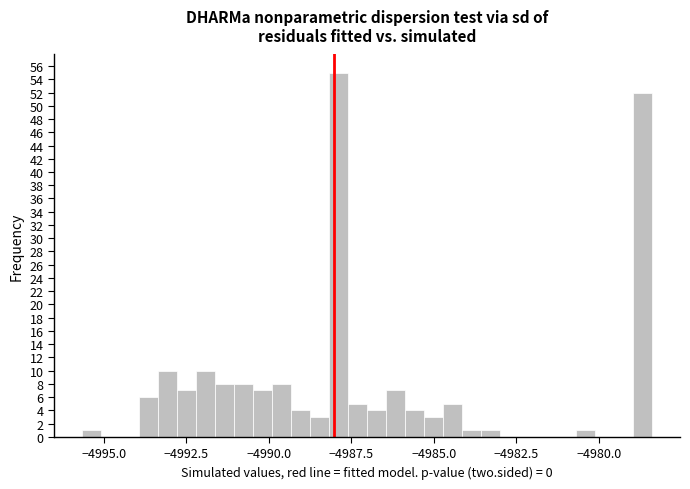

Read against the x-axis, roughly where is the centre of the tallest bar?

-4988.0